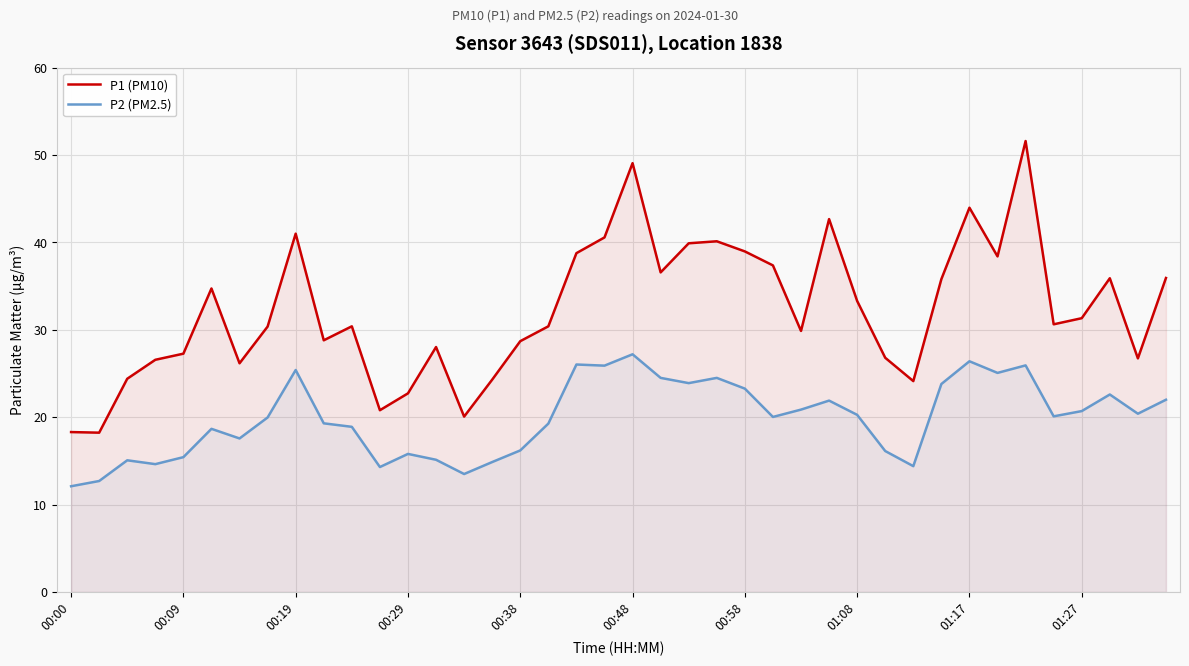

What is the greatest value displayed?

51.6